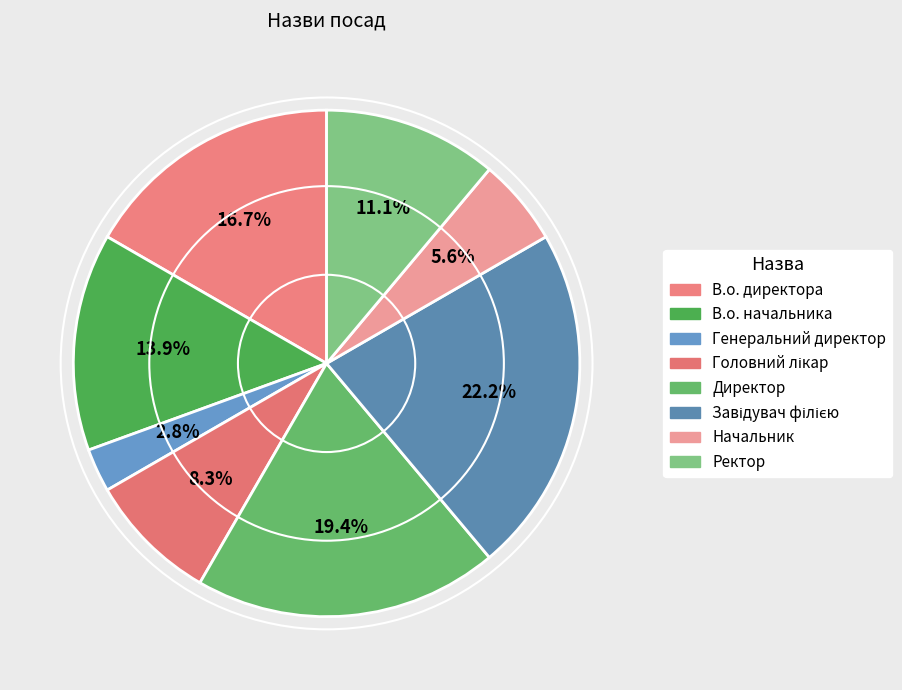

Combined, what portion of the pie is В.о. начальника and Завідувач філією?

36.1%